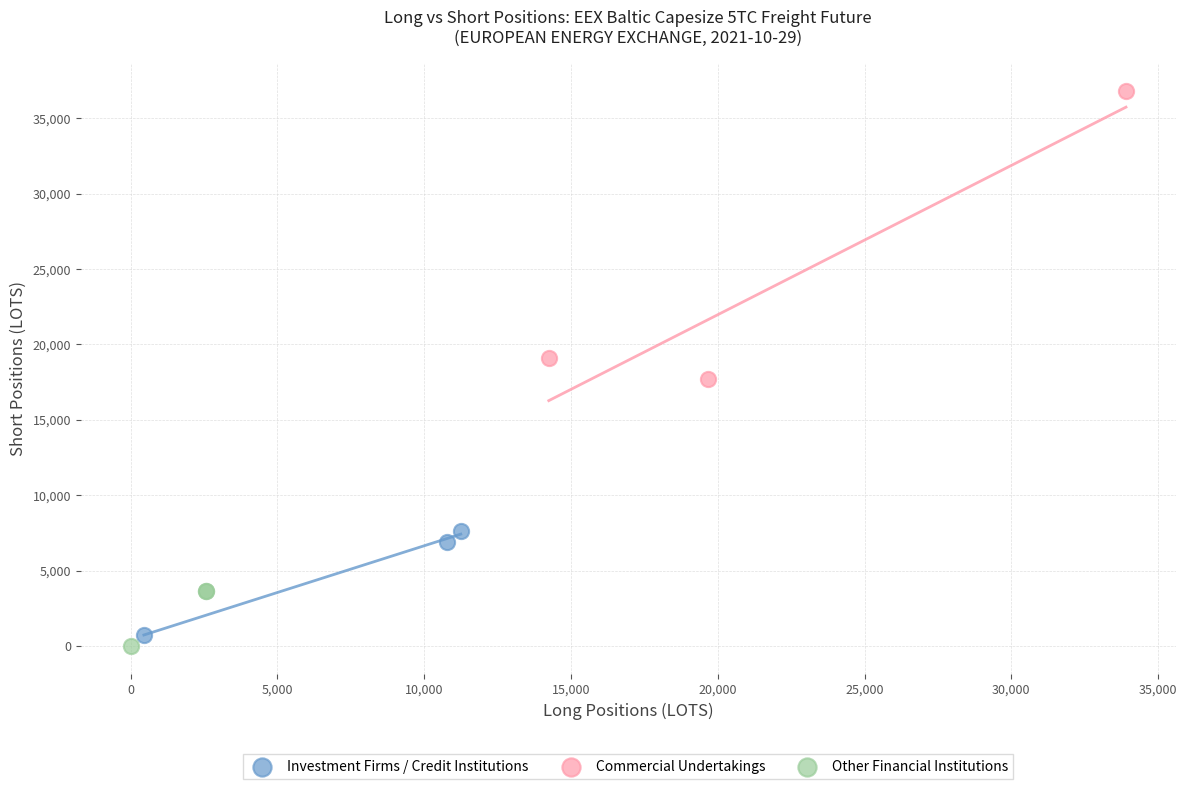

Which series contains the highest Y value?

Commercial Undertakings